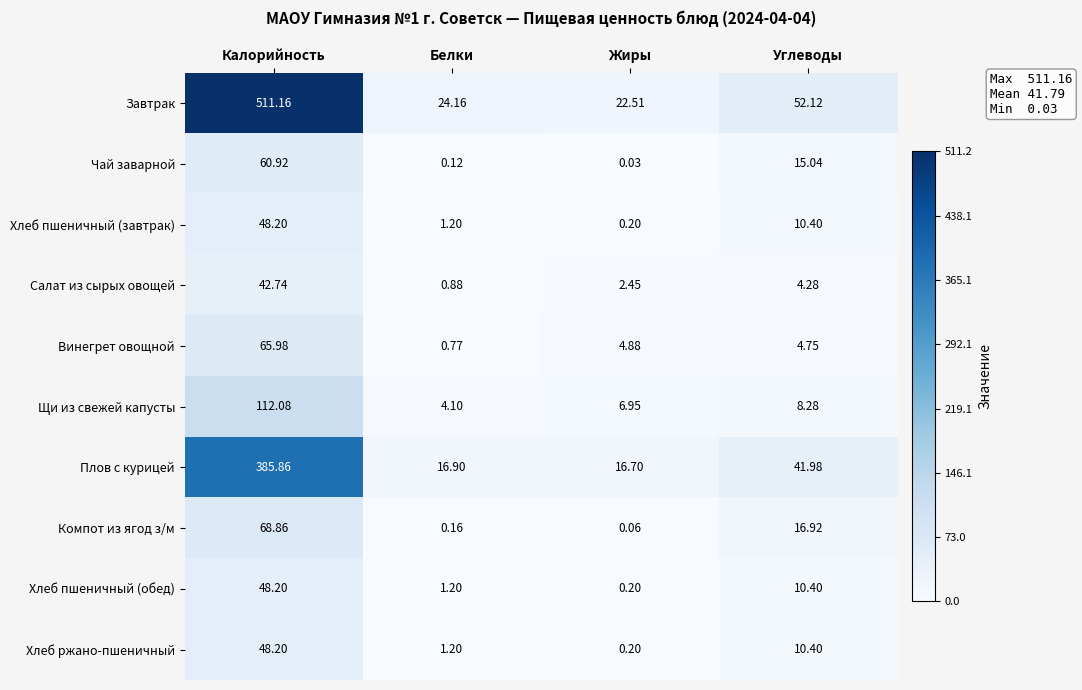

At which category does the chart reach its minimum across all series?

Жиры